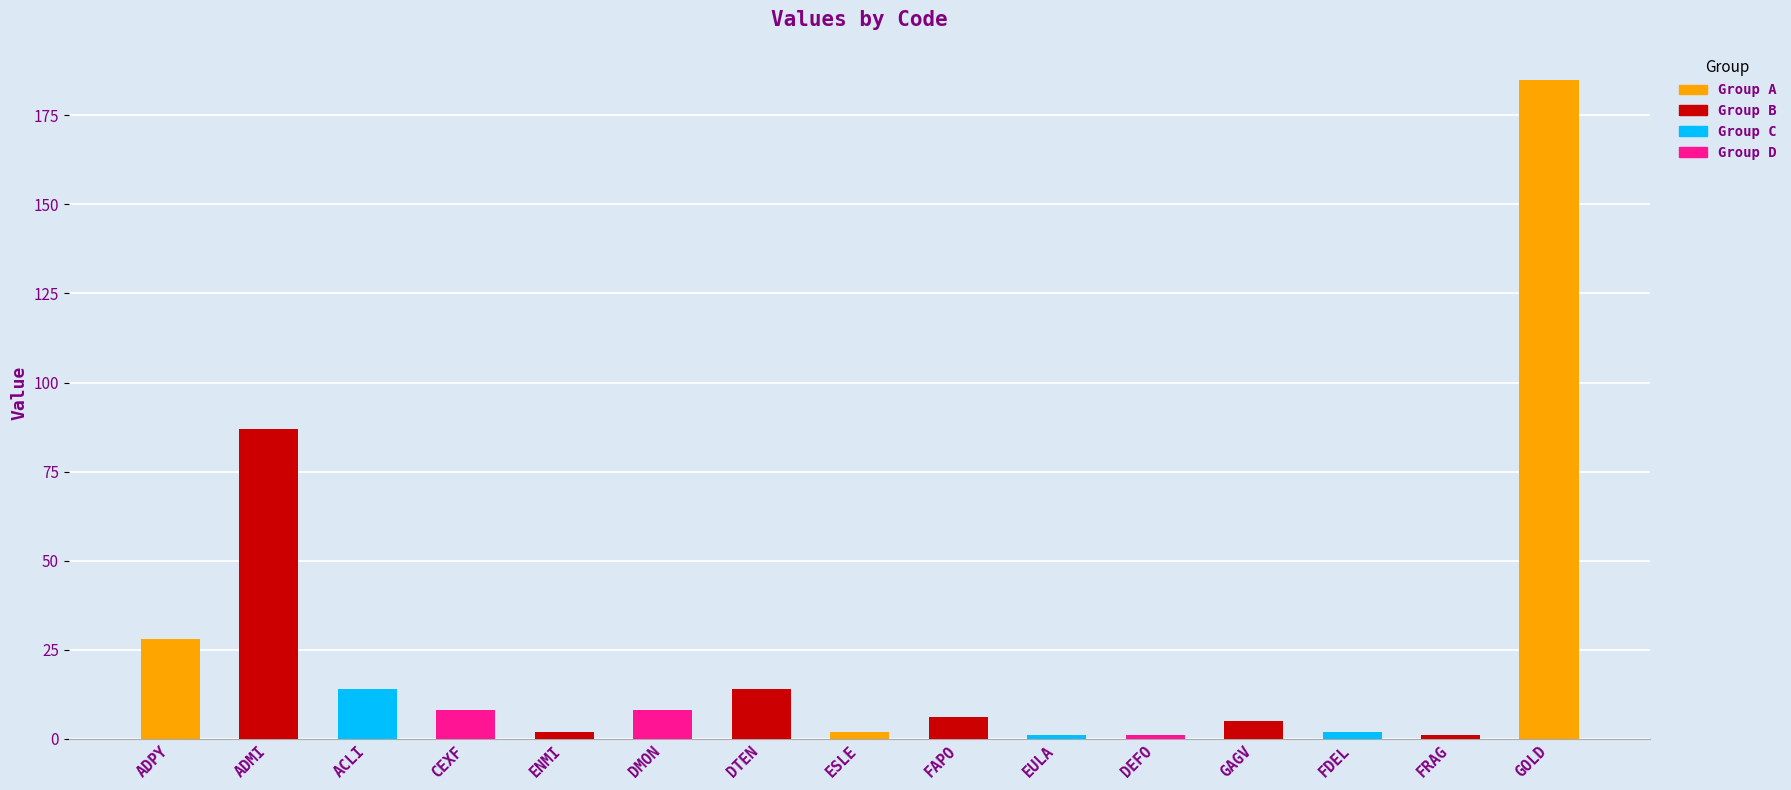

Which label corresponds to the largest value in the chart?

GOLD